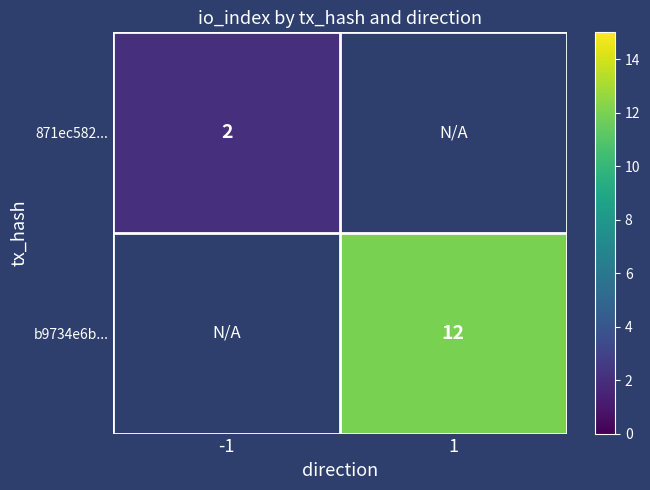

Is it true that b9734e6b... equals 20 at 1?

False